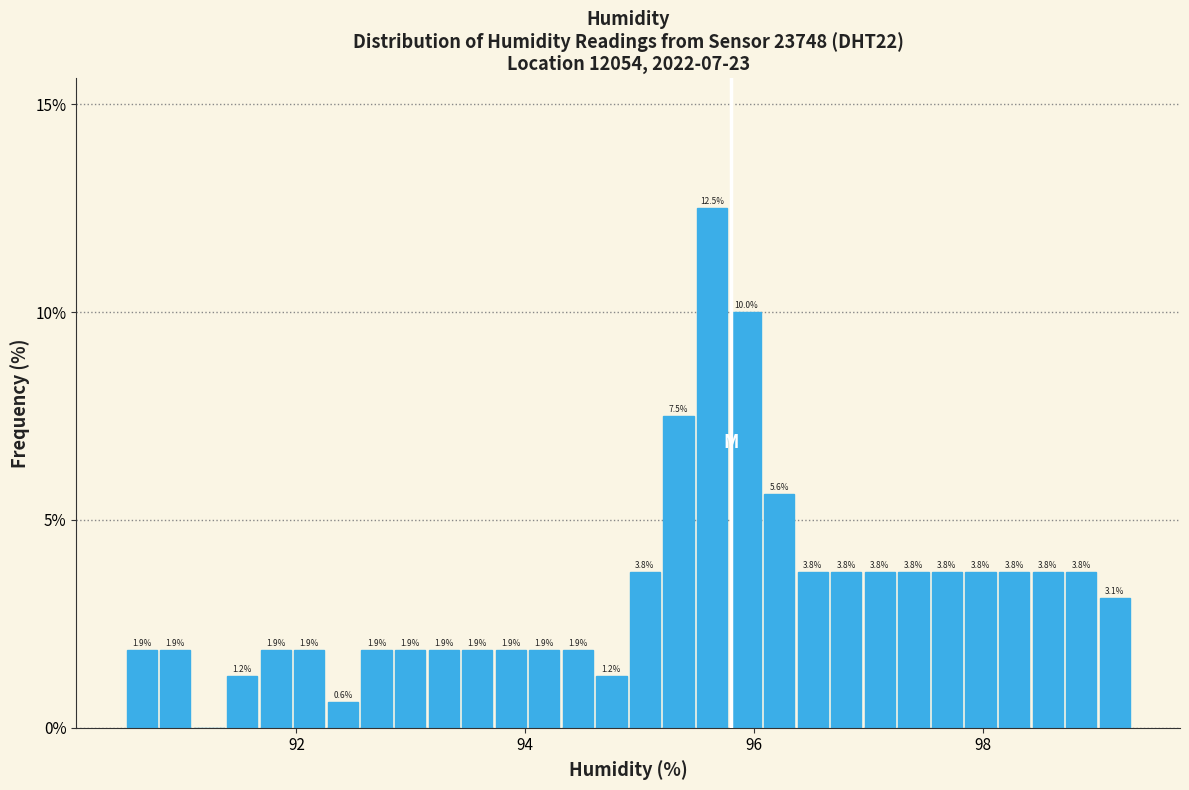

Read against the x-axis, roughly where is the centre of the tallest bar?

95.6